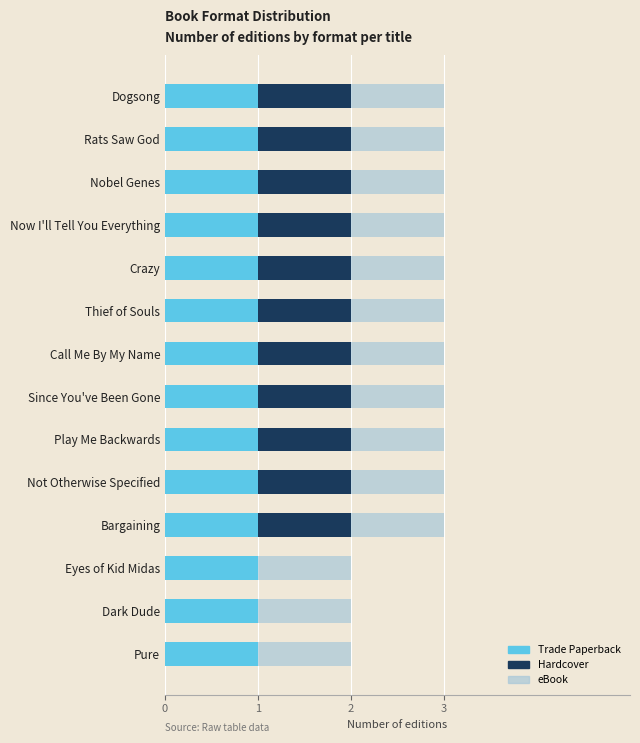

The Trade Paperback series shows 1 at Pure. True or false?

True